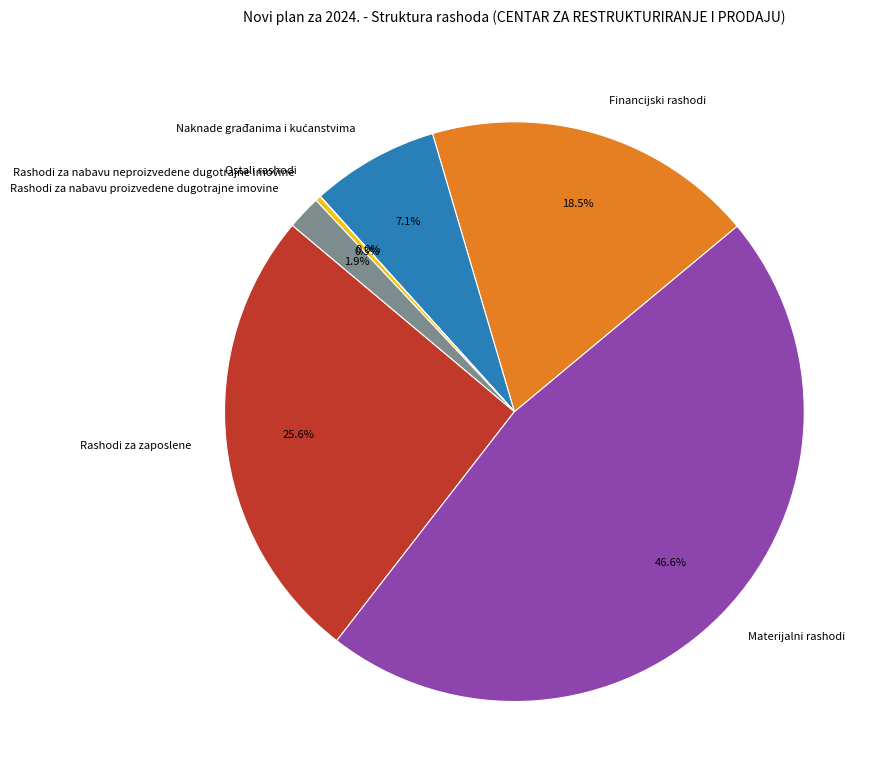

What is the ratio of the value at Rashodi za nabavu proizvedene dugotrajne imovine to the value at Rashodi za nabavu neproizvedene dugotrajne imovine?

6.2